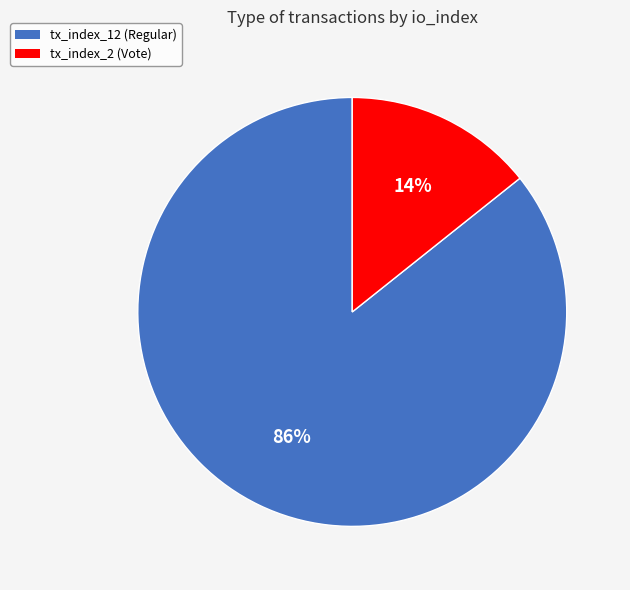

To the nearest percent, what is the combined percentage of tx_index_12 (Regular) and tx_index_2 (Vote)?

100%